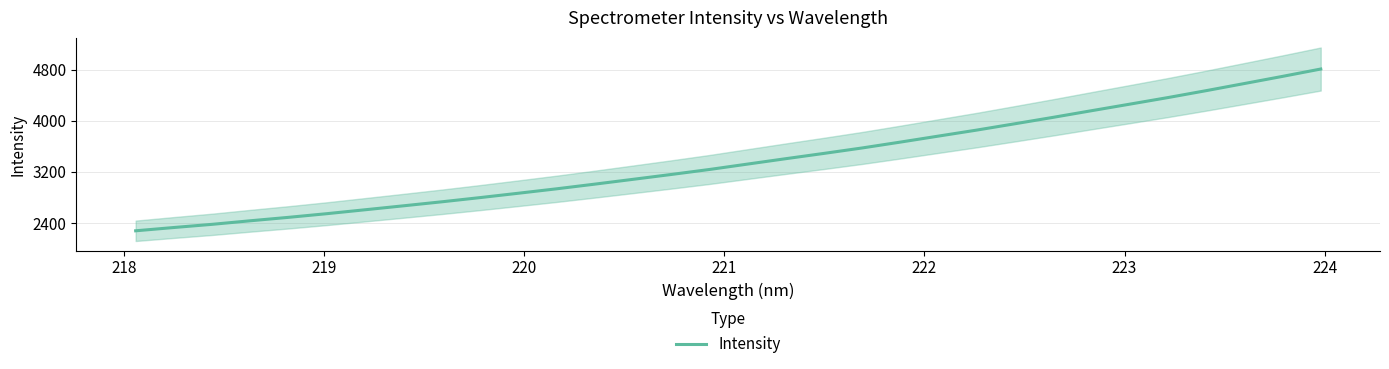

What is the sum of all values?

107976.4